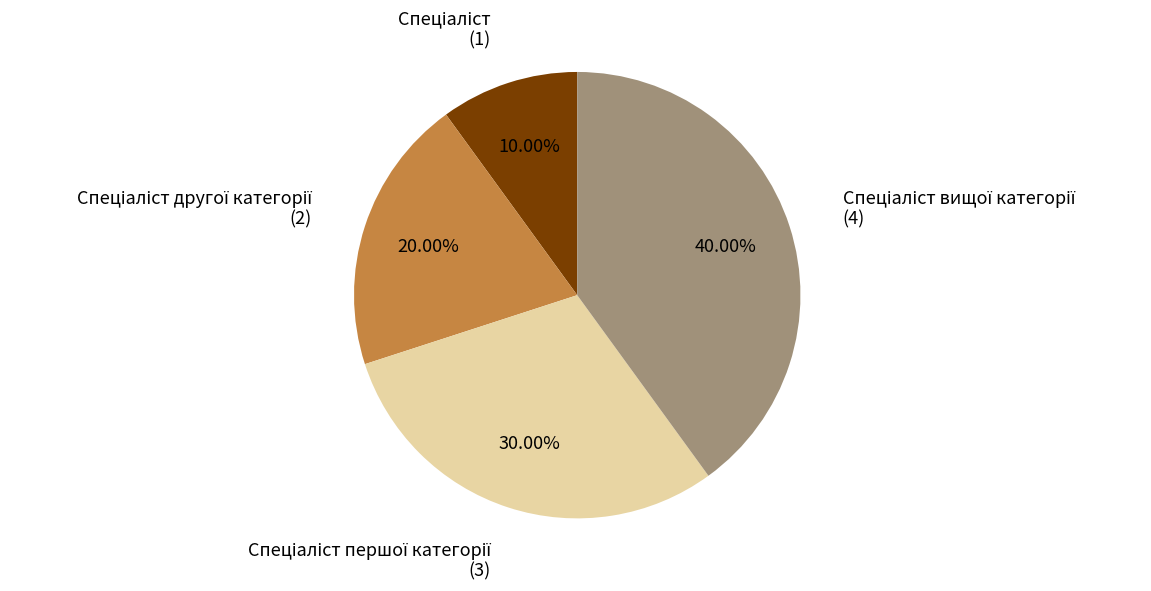

Is there a majority slice in this chart?

No